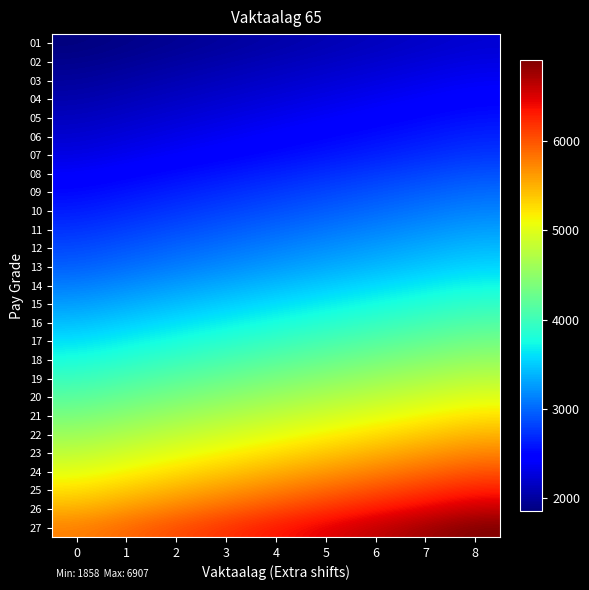

Reading right to left, transcribe all the data shown in this chart.

01: 8=2230	7=2183	6=2137	5=2090	4=2044	3=1997	2=1951	1=1905	0=1858
02: 8=2308	7=2260	6=2212	5=2164	4=2116	3=2068	2=2020	1=1971	0=1923
03: 8=2390	7=2341	6=2291	5=2241	4=2191	3=2141	2=2092	1=2042	0=1992
04: 8=2477	7=2425	6=2374	5=2322	4=2270	3=2218	2=2167	1=2116	0=2064
05: 8=2568	7=2514	6=2460	5=2407	4=2354	3=2300	2=2246	1=2193	0=2139
06: 8=2662	7=2607	6=2552	5=2496	4=2441	3=2385	2=2330	1=2274	0=2218
07: 8=2763	7=2705	6=2647	5=2590	4=2532	3=2475	2=2417	1=2360	0=2302
08: 8=2898	7=2837	6=2777	5=2717	4=2657	3=2596	2=2536	1=2475	0=2415
09: 8=3026	7=2963	6=2900	5=2837	4=2774	3=2711	2=2648	1=2585	0=2522
10: 8=3151	7=3086	6=3020	5=2954	4=2889	3=2823	2=2757	1=2692	0=2626
11: 8=3283	7=3214	6=3146	5=3078	4=3009	3=2941	2=2872	1=2804	0=2736
12: 8=3421	7=3349	6=3278	5=3207	4=3136	3=3064	2=2993	1=2922	0=2851
13: 8=3559	7=3485	6=3411	5=3337	4=3263	3=3189	2=3115	1=3041	0=2967
14: 8=3738	7=3660	6=3582	5=3504	4=3426	3=3348	2=3271	1=3193	0=3115
15: 8=3925	7=3843	6=3761	5=3679	4=3598	3=3516	2=3434	1=3352	0=3271
16: 8=4121	7=4035	6=3949	5=3863	4=3777	3=3691	2=3606	1=3520	0=3434
17: 8=4327	7=4237	6=4146	5=4057	4=3966	3=3876	2=3786	1=3696	0=3606
18: 8=4544	7=4449	6=4354	5=4259	4=4165	3=4070	2=3975	1=3881	0=3786
19: 8=4770	7=4671	6=4571	5=4472	4=4373	3=4274	2=4174	1=4075	0=3975
20: 8=4999	7=4895	6=4791	5=4686	4=4582	3=4478	2=4374	1=4270	0=4165
21: 8=5241	7=5132	6=5023	5=4913	4=4804	3=4695	2=4586	1=4477	0=4367
22: 8=5494	7=5379	6=5265	5=5151	4=5036	3=4922	2=4807	1=4693	0=4578
23: 8=5750	7=5630	6=5510	5=5390	4=5270	3=5151	2=5031	1=4911	0=4791
24: 8=6018	7=5893	6=5767	5=5642	4=5517	3=5391	2=5266	1=5140	0=5015
25: 8=6300	7=6169	6=6038	5=5907	4=5775	3=5644	2=5513	1=5381	0=5250
26: 8=6596	7=6458	6=6321	5=6184	4=6046	3=5909	2=5771	1=5634	0=5497
27: 8=6907	7=6763	6=6619	5=6475	4=6332	3=6187	2=6044	1=5899	0=5756